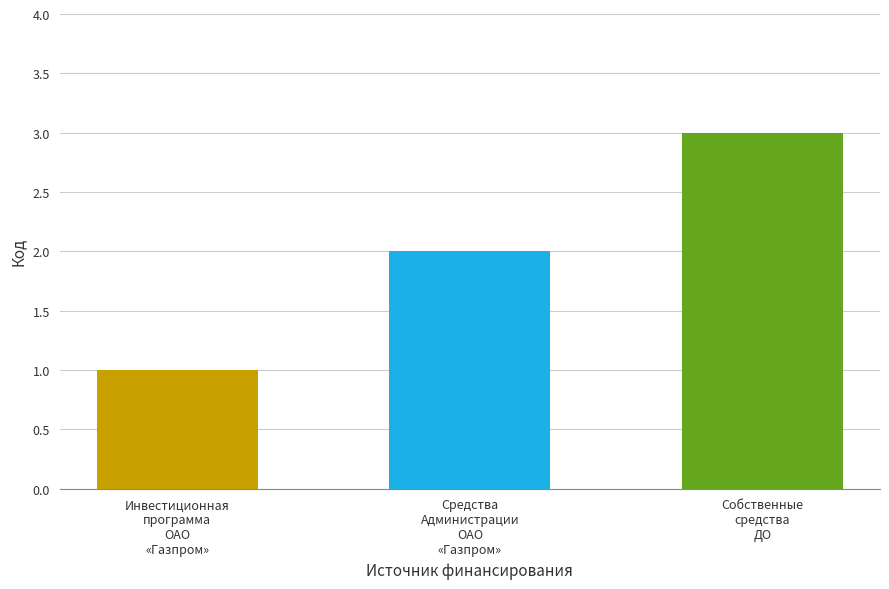

What is the smallest value displayed?

1